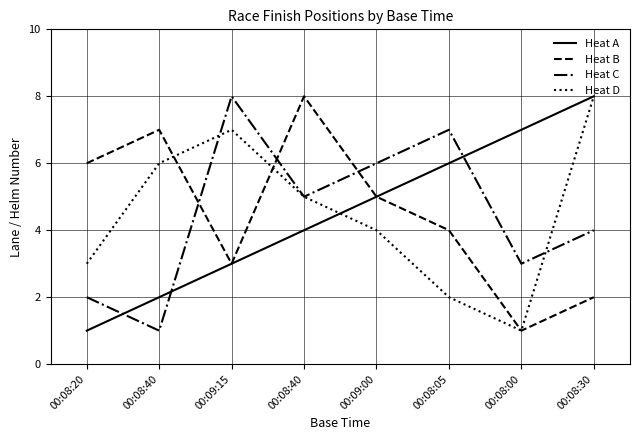

What is the maximum value for Heat A?

8